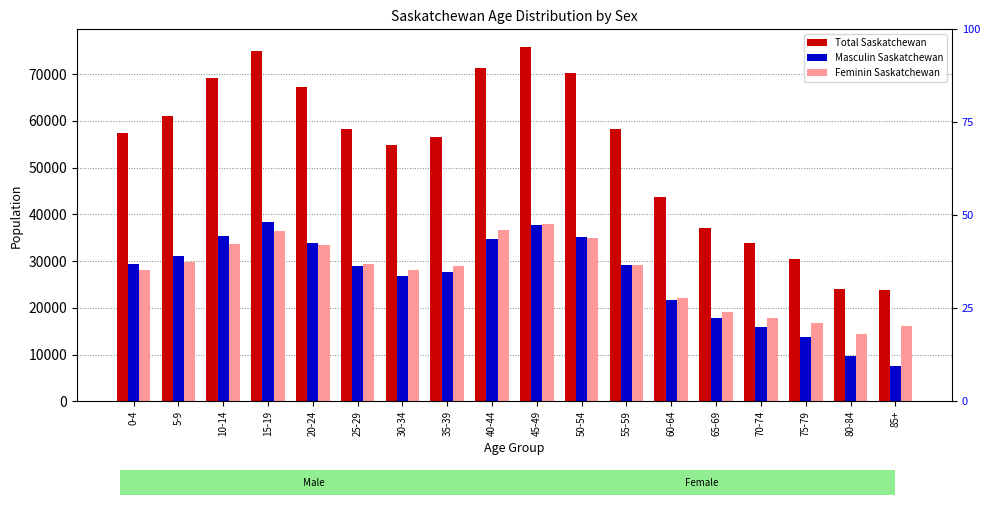

The value of Masculin Saskatchewan at 85+ is 3122. True or false?

False